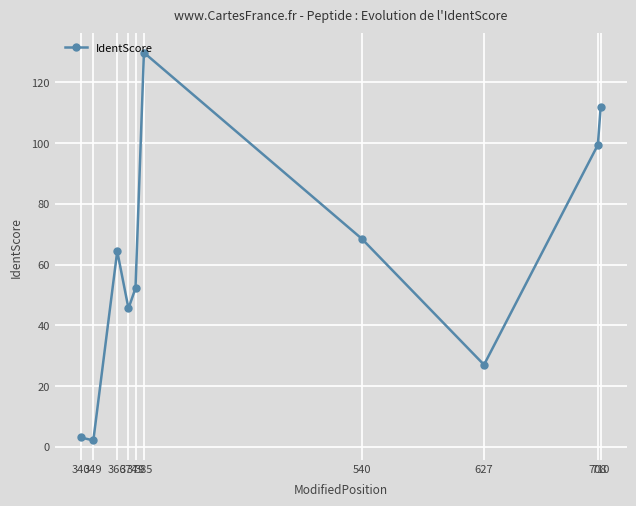

What is the maximum value shown in the chart?

129.7